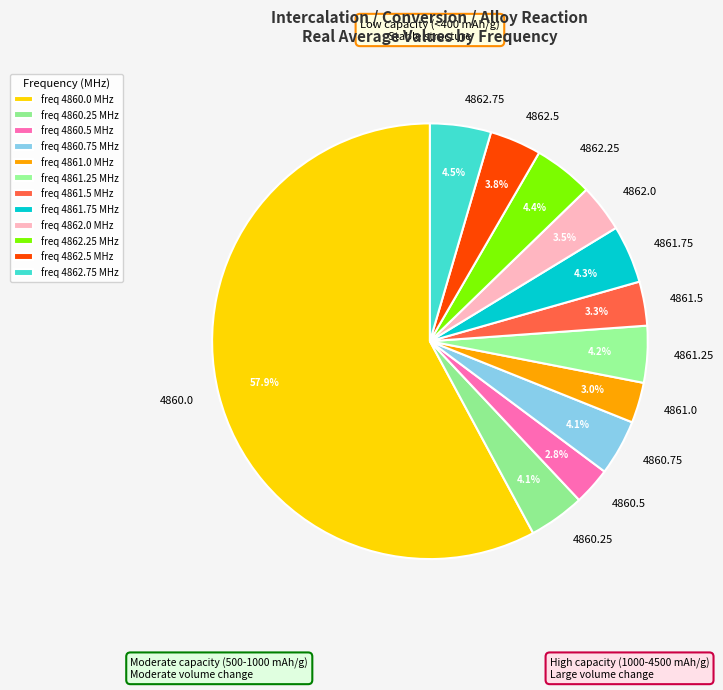

What percentage is NOT represented by 4862.25?

95.6%